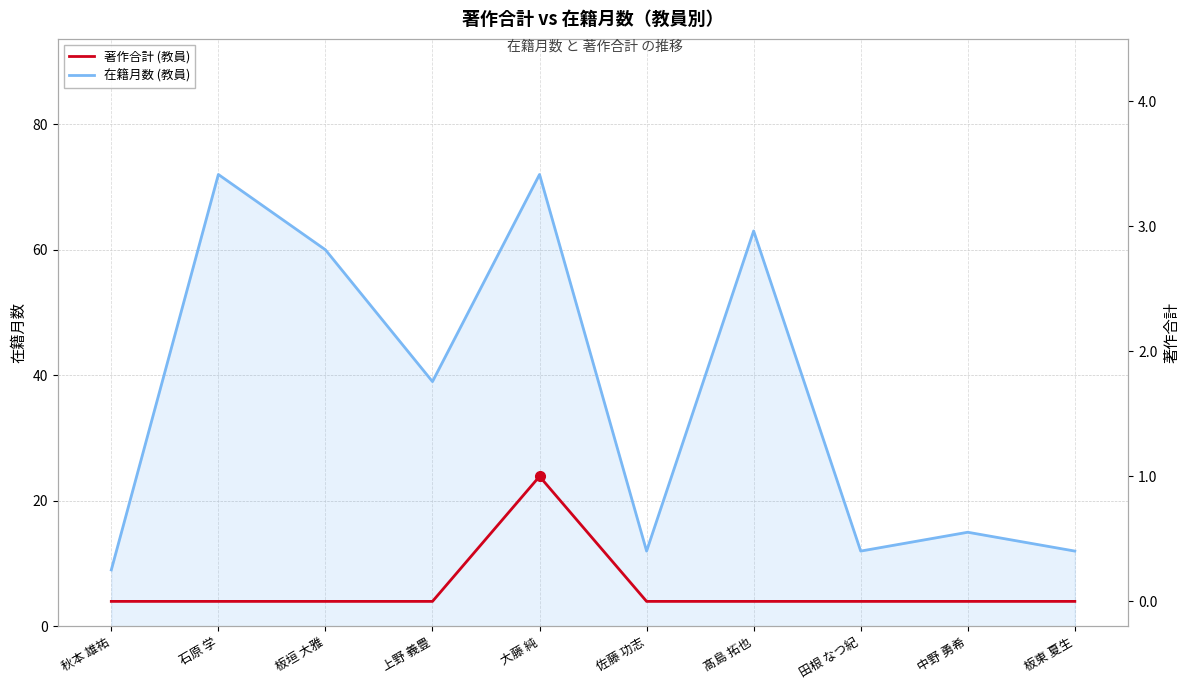

Rank the categories by 在籍月数 value from highest to lowest.

石原 学, 大藤 純, 髙島 拓也, 板垣 大雅, 上野 義豊, 中野 勇希, 佐藤 功志, 田根 なつ紀, 板東 夏生, 秋本 雄祐